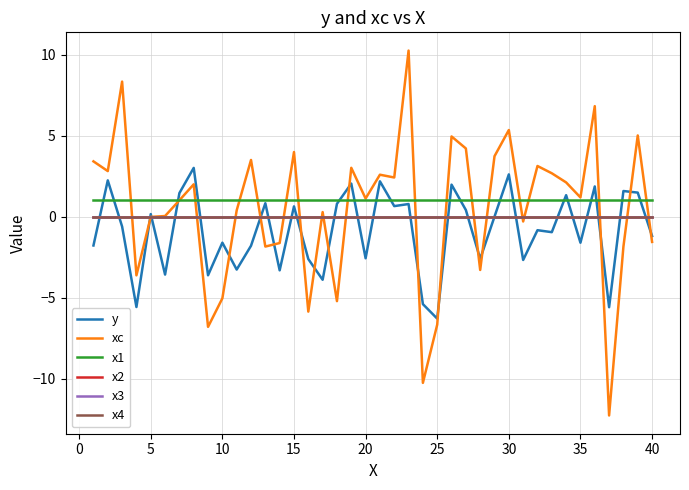

Does the chart display data point markers on the line(s)?

No